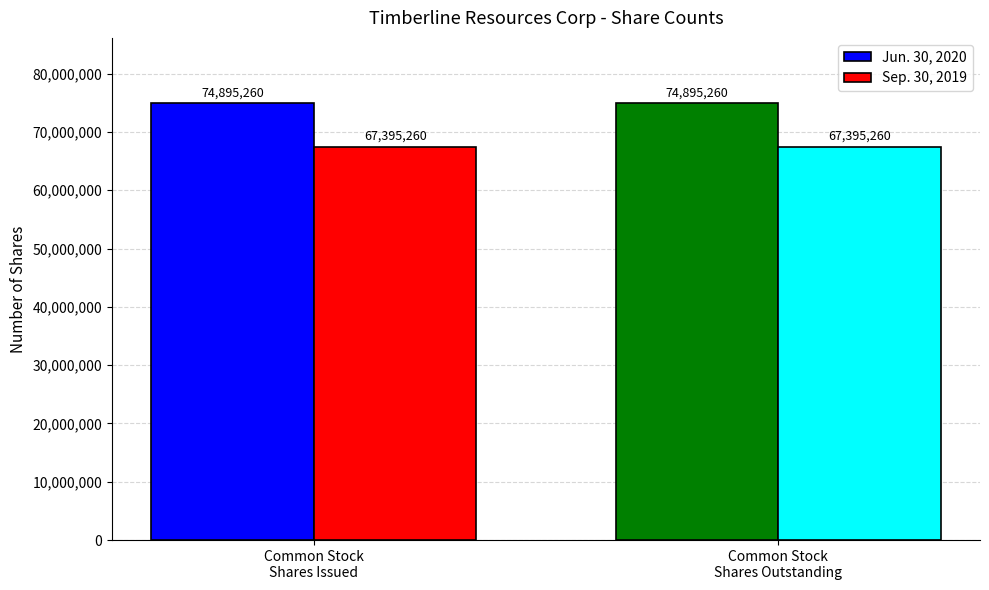

Read the Jun. 30, 2020 value at Common Stock
Shares Outstanding.

74895260